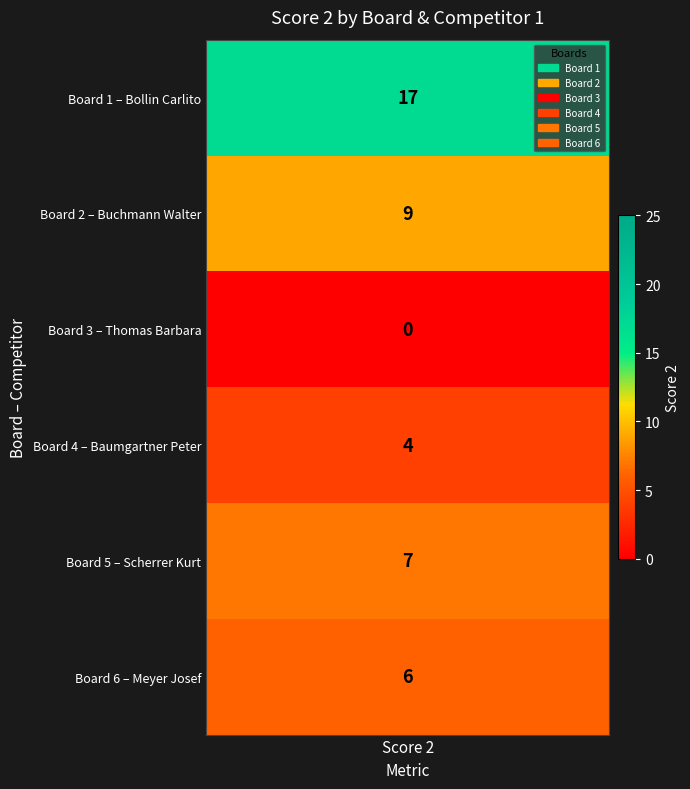

How many positive values are there?

5